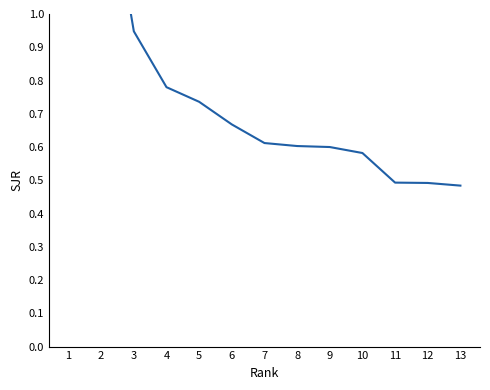

How many lines are shown in the chart?

1